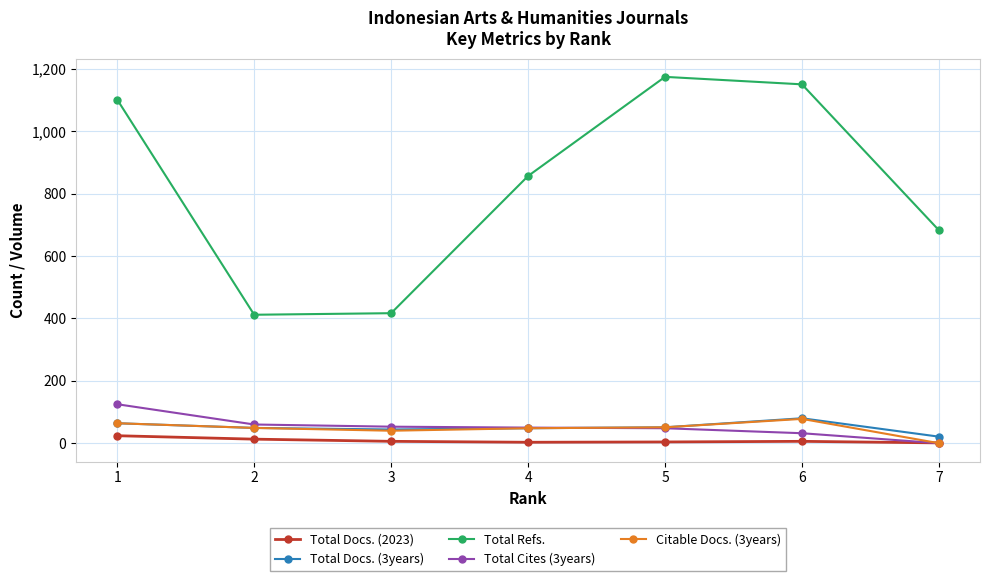

How many lines are shown in the chart?

5